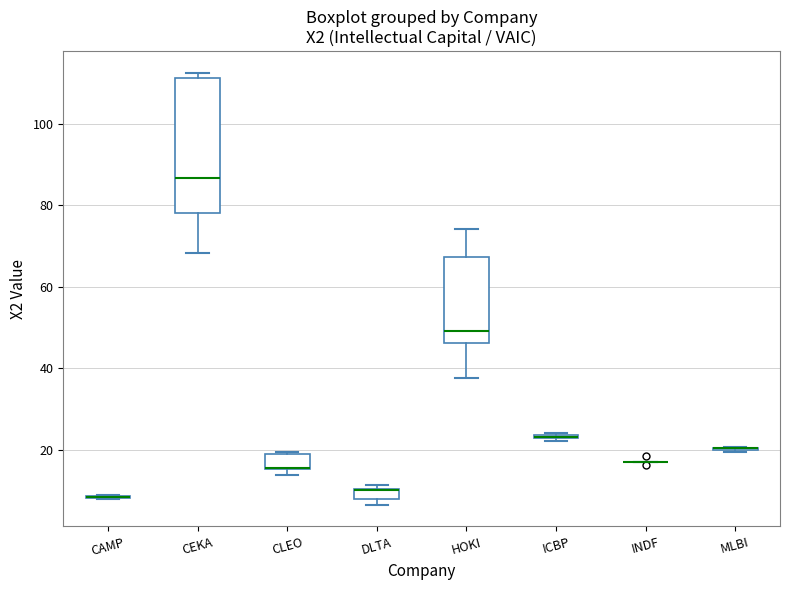

Comparing the boxes themselves (not the whiskers), which one is the tallest?

CEKA